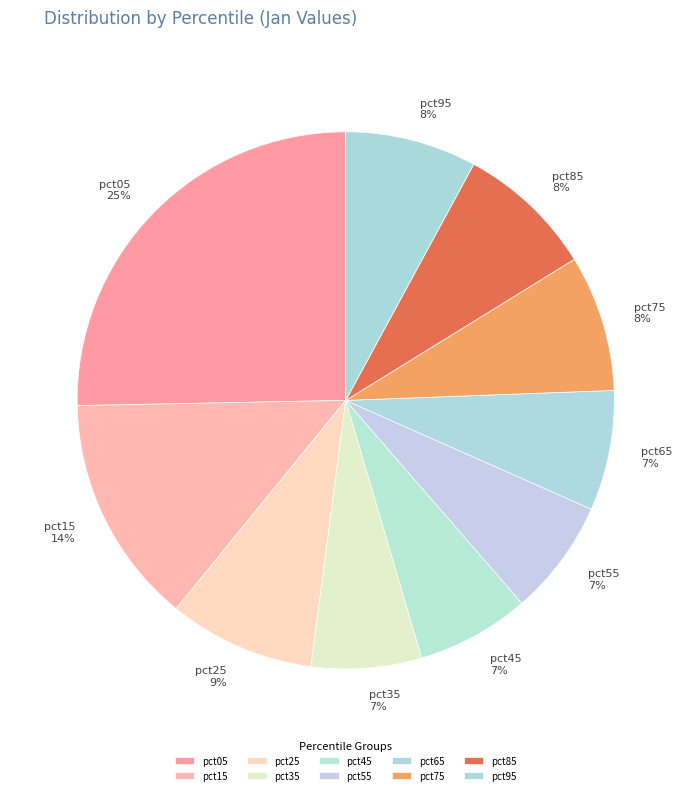

To the nearest percent, what is the difference between the pct65 and pct95 slice percentages?

1%